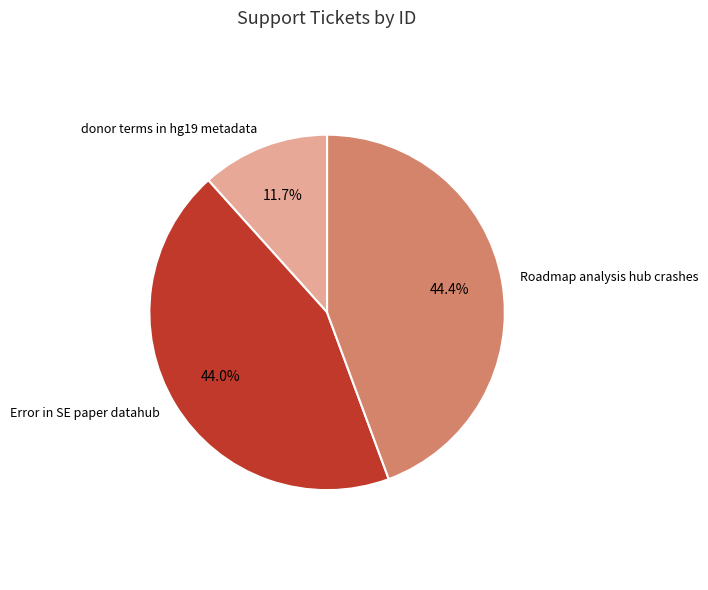

Is the sum of donor terms in hg19 metadata and Error in SE paper datahub greater than half?

Yes